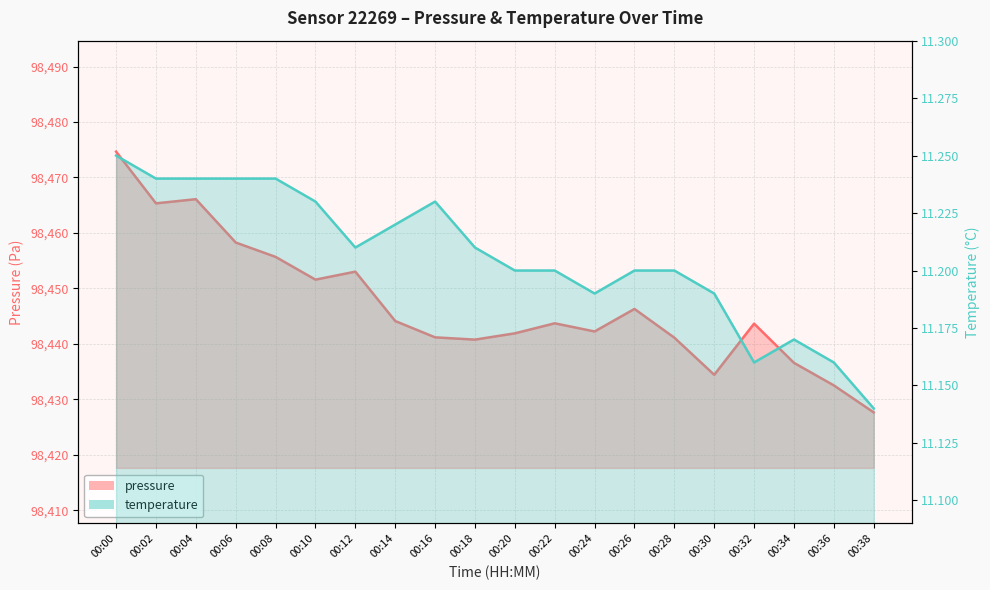

Which series has the largest total across all categories?

pressure